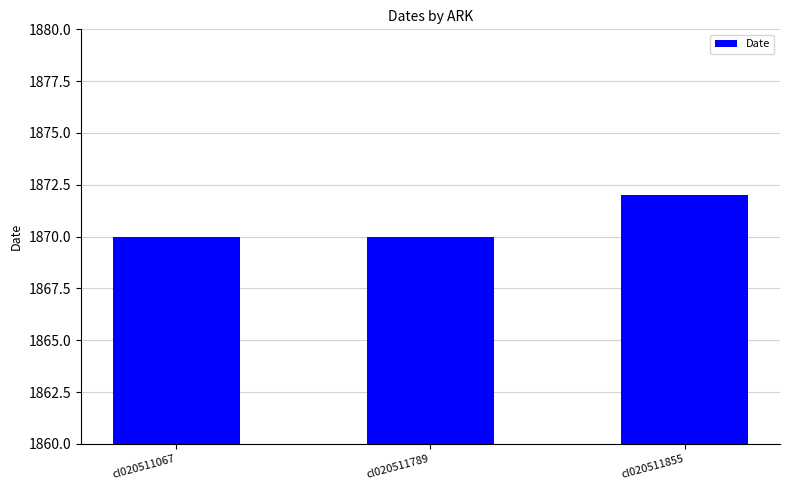

How many bars are there in total?

3